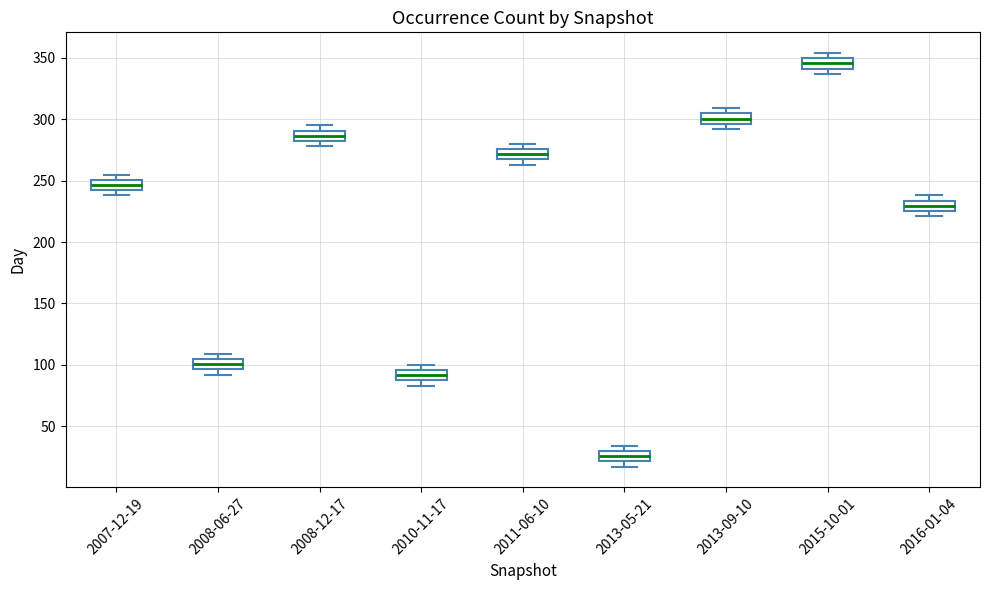

Where does the median line of the box for 2008-06-27 sit on the y-axis? The values are not printed on the chart, so give them approximately, as read against the axis.

100